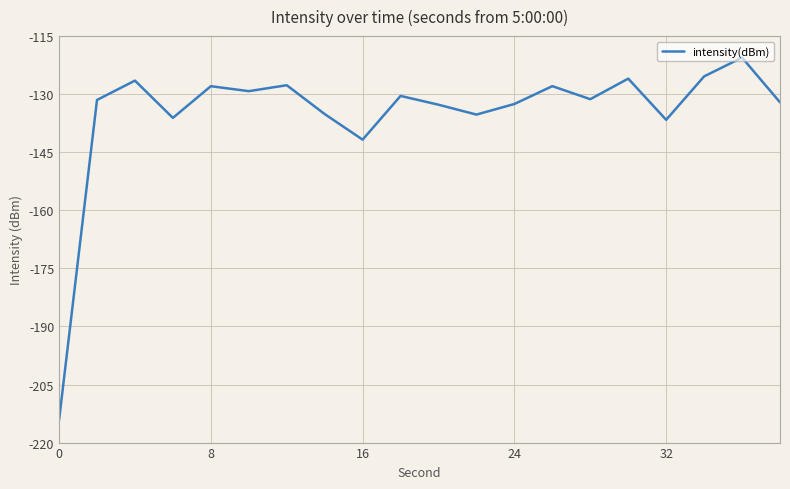

What is the difference between the maximum and minimum values?

93.7